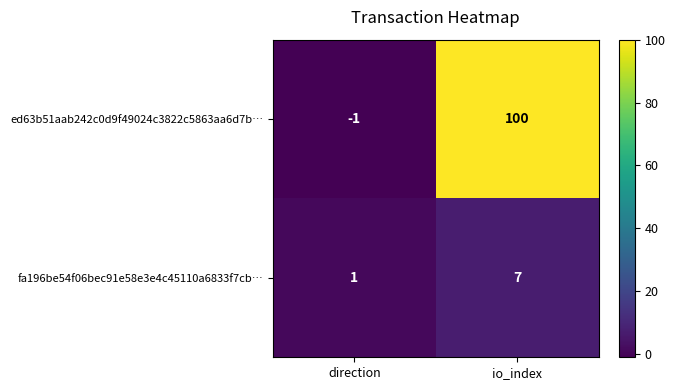

How many series are shown in this chart?

2